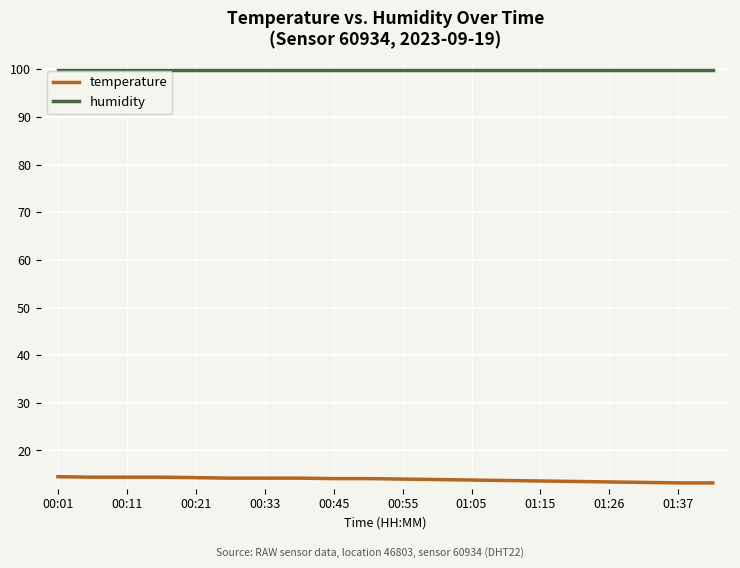

What is the maximum value for humidity?

99.9